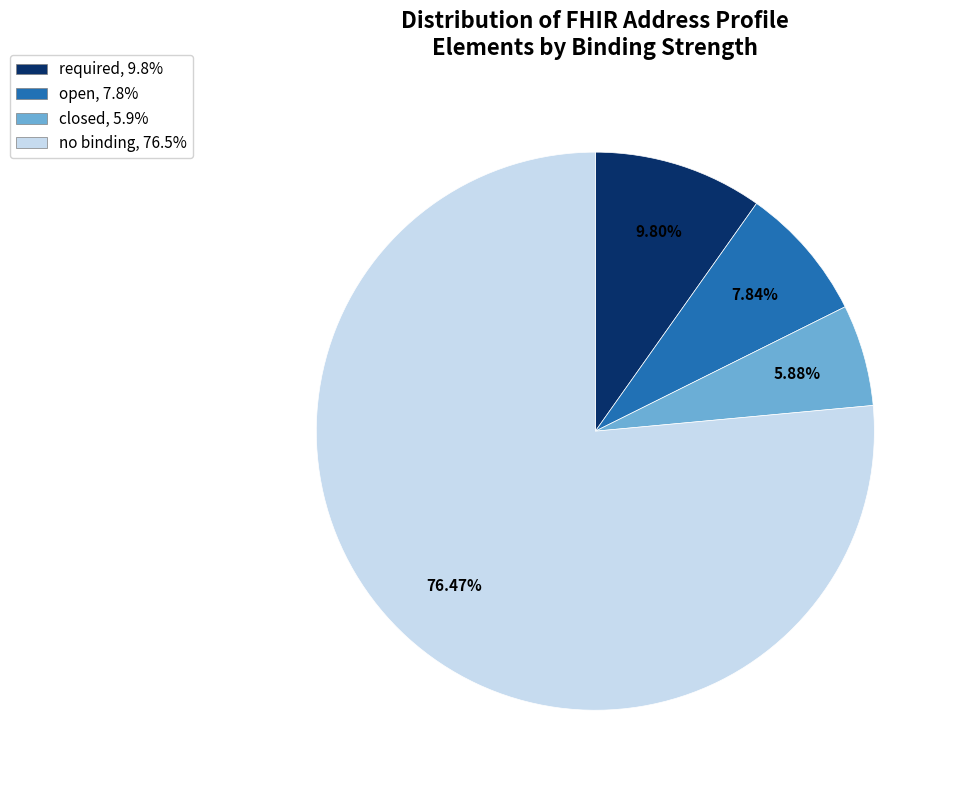

How many slices are in this pie chart?

4